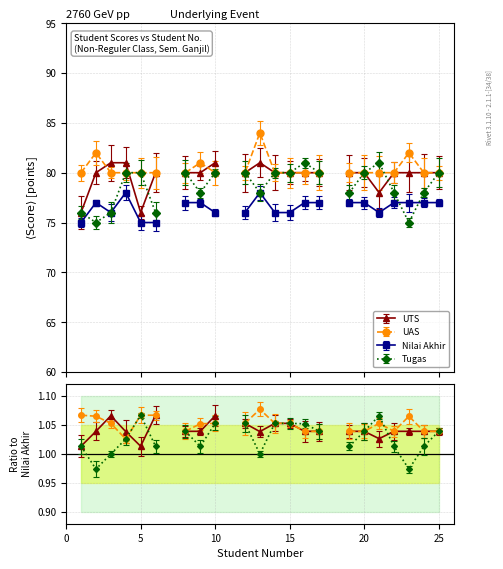

At how many categories does at least one series exceed 80?

9